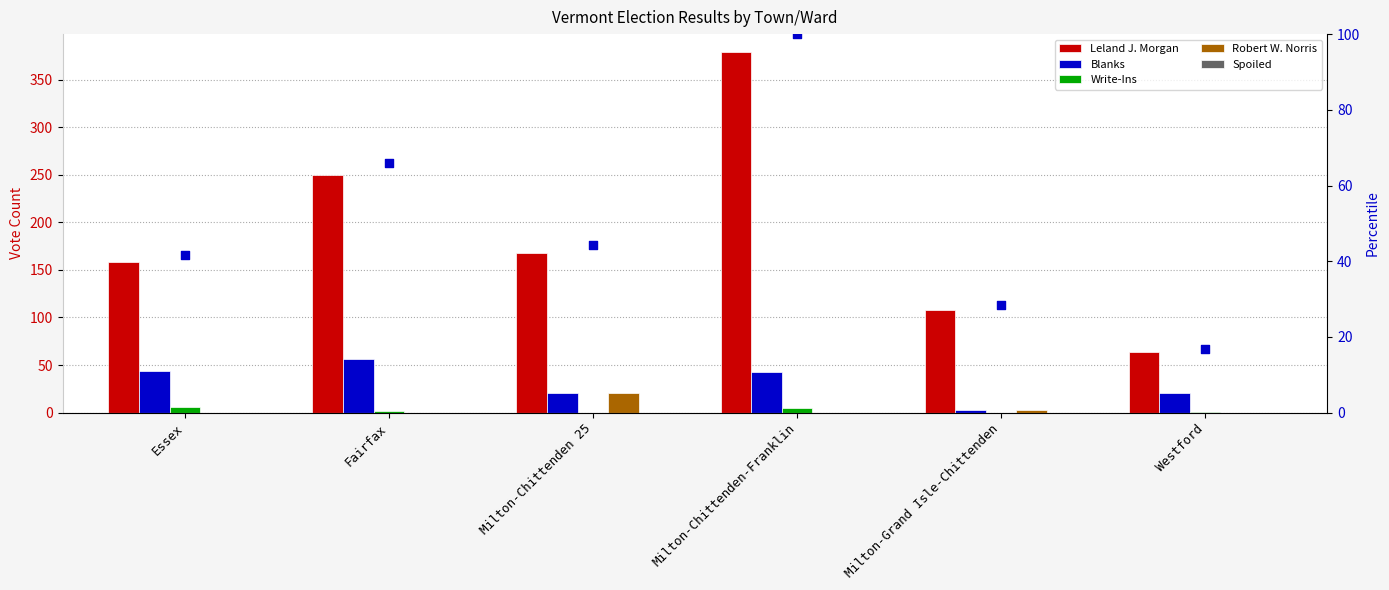

Which series has the largest total across all categories?

Leland J. Morgan